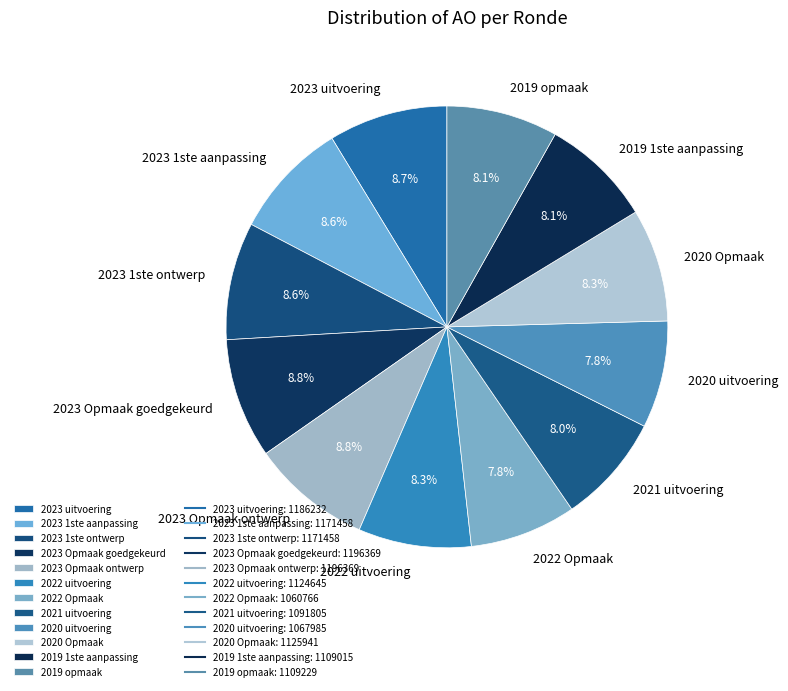

How many slices are in this pie chart?

12